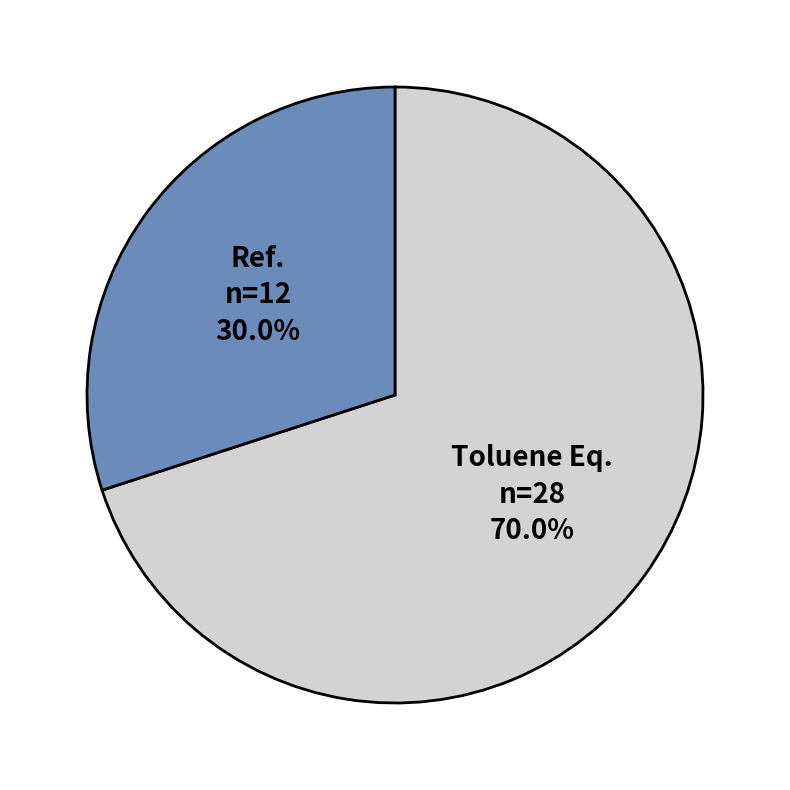

Approximately how many times larger is the value at Ref. compared to Toluene Eq.?

0.4